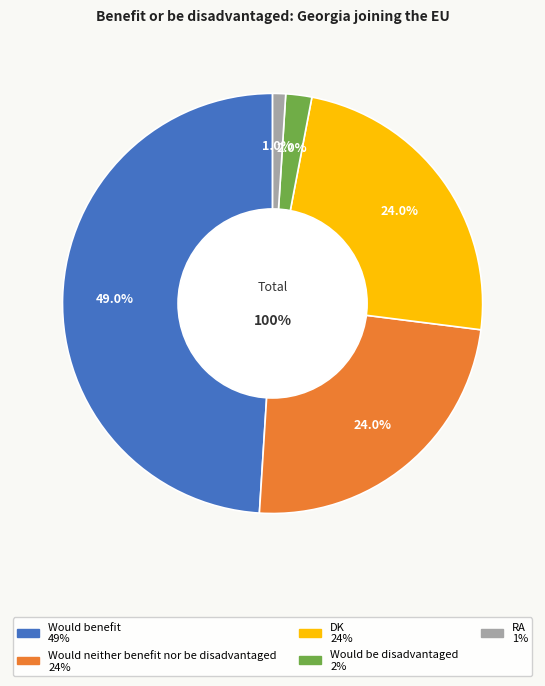

What percentage do Would benefit and Would neither benefit nor be disadvantaged together represent?

73.0%